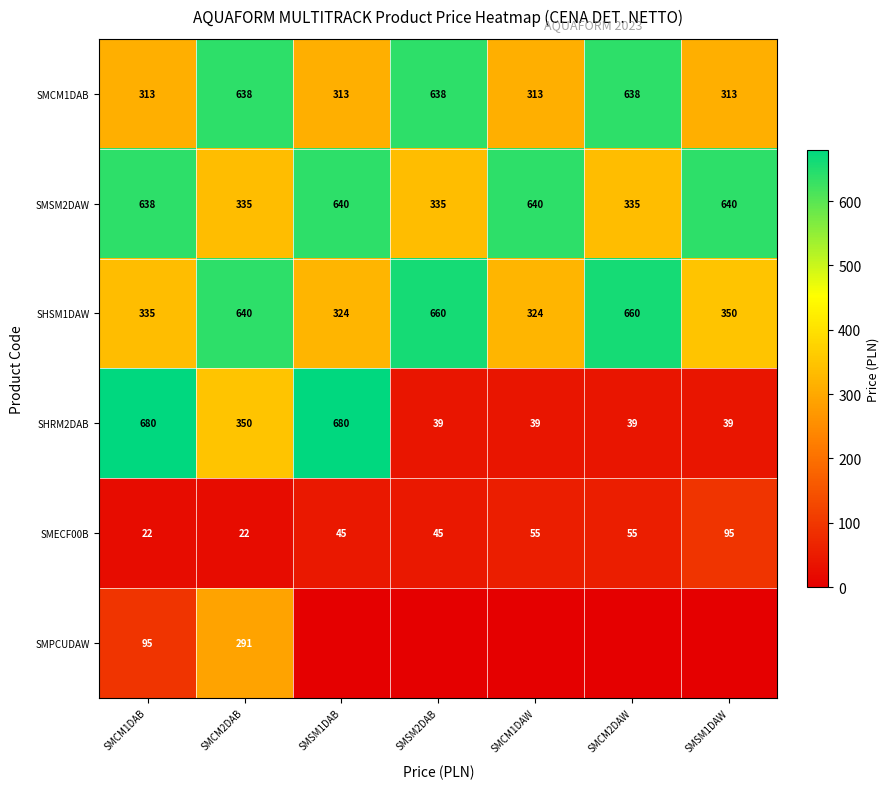

Is it true that SHRM2DAB equals 350 at SMCM2DAB?

True